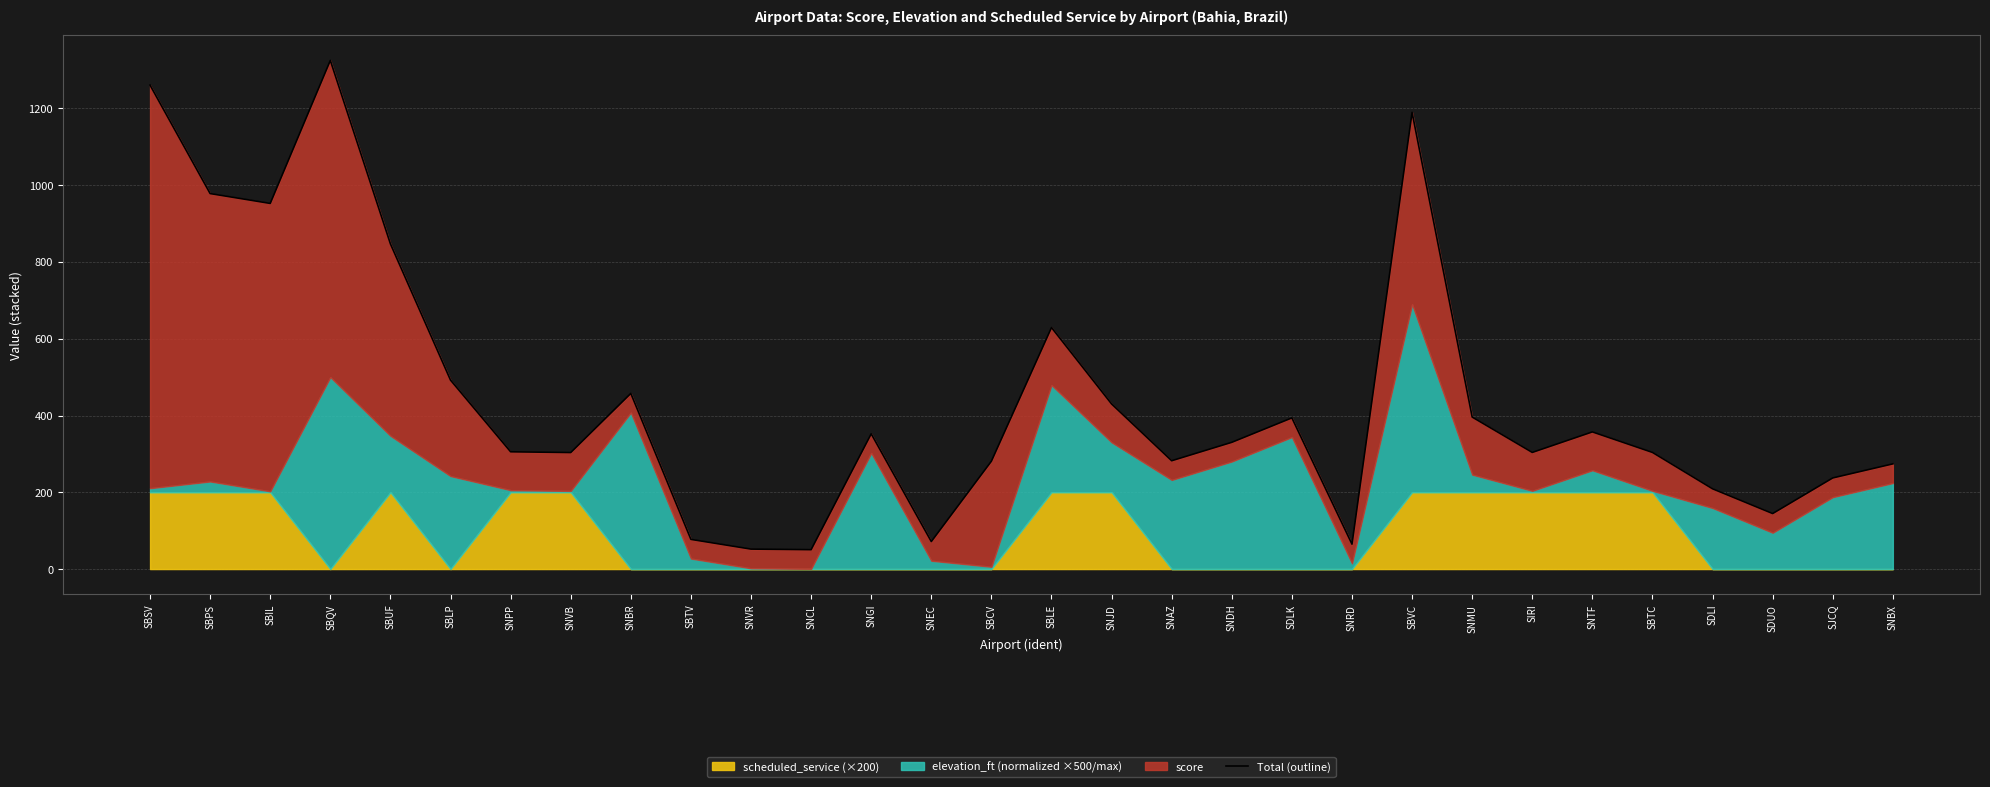

What is the ratio of the value at SNVB to the value at SNCL?

6.0